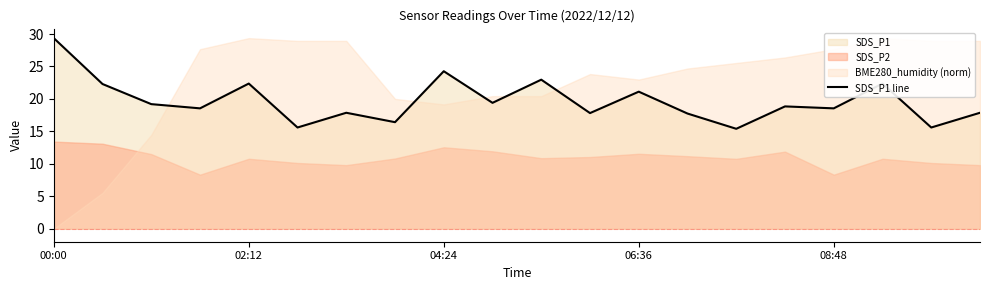

How many interior local peaks (higher than both neighbors) does the data have?

7